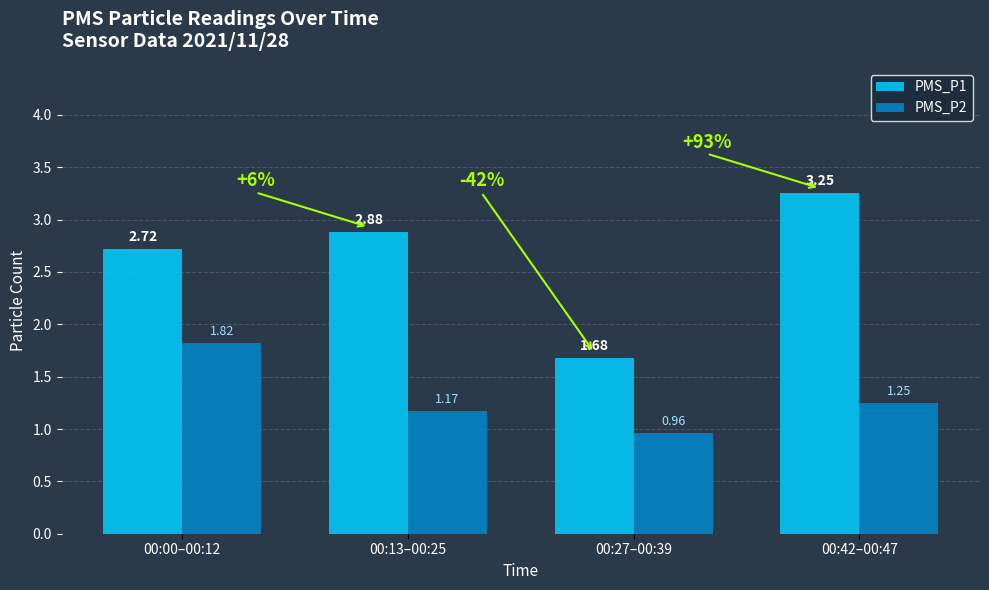

Rank the categories by PMS_P1 value from lowest to highest.

00:27–00:39, 00:00–00:12, 00:13–00:25, 00:42–00:47